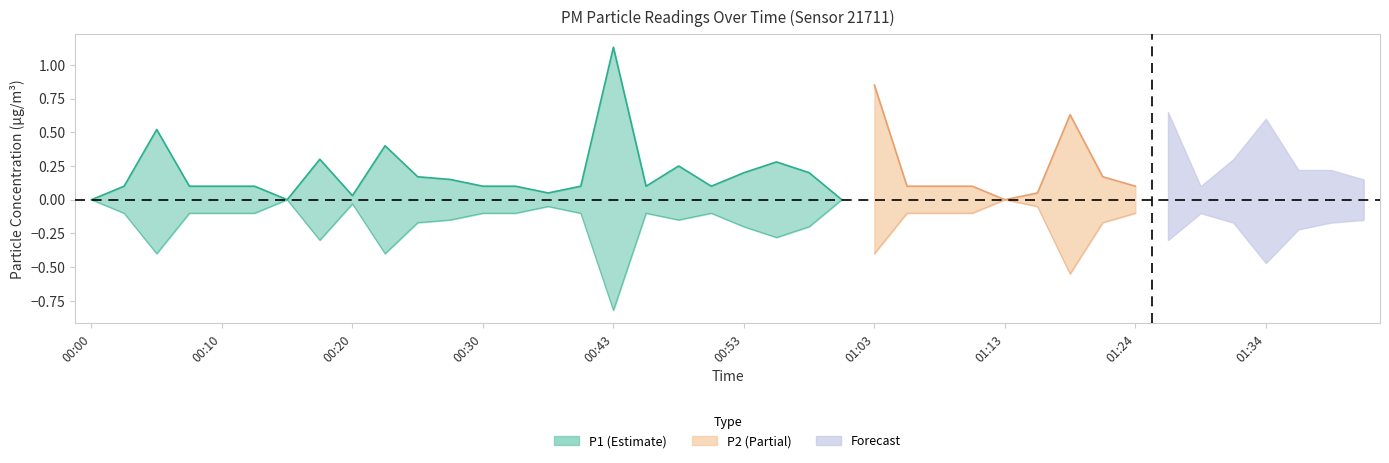

True or false: P2 and P1 cross at least once.

False